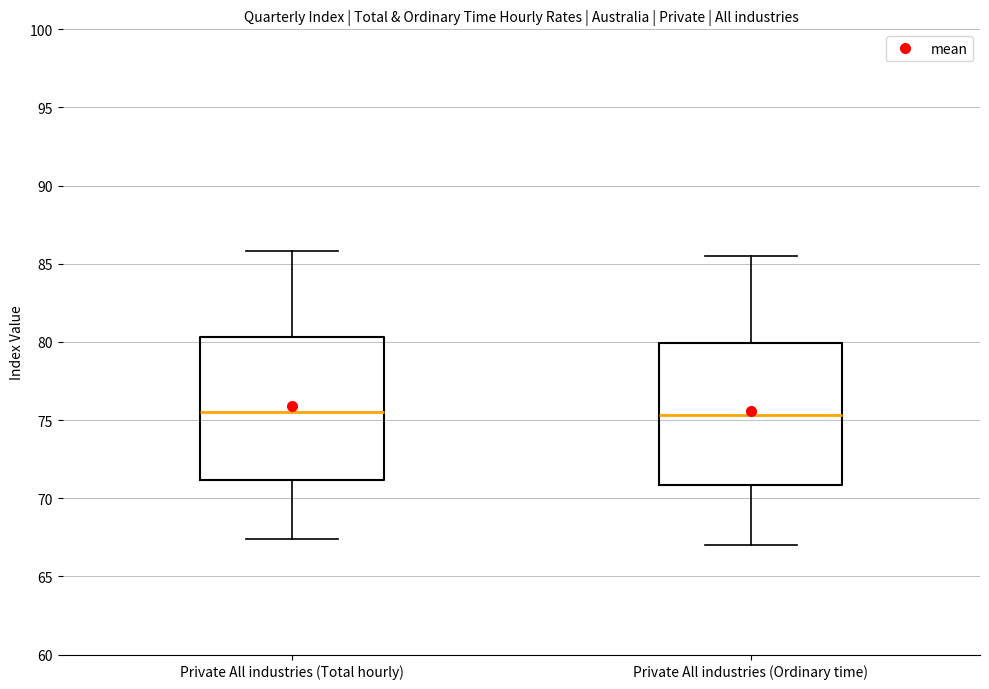

Where does the upper whisker of the box for Private All industries (Ordinary time) end on the y-axis? The values are not printed on the chart, so give them approximately, as read against the axis.

85.5